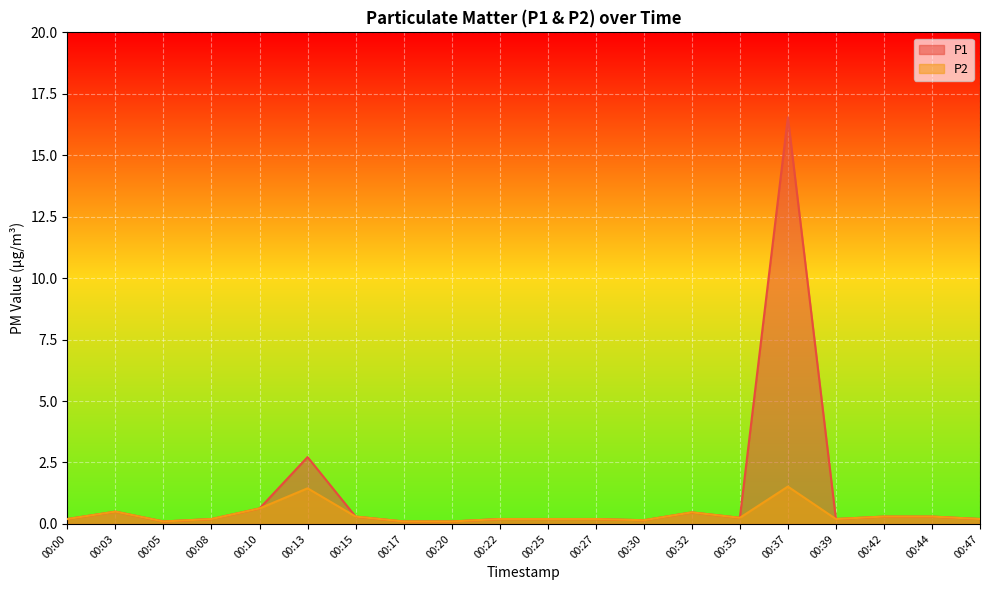

What is the minimum value shown in the chart?

0.1